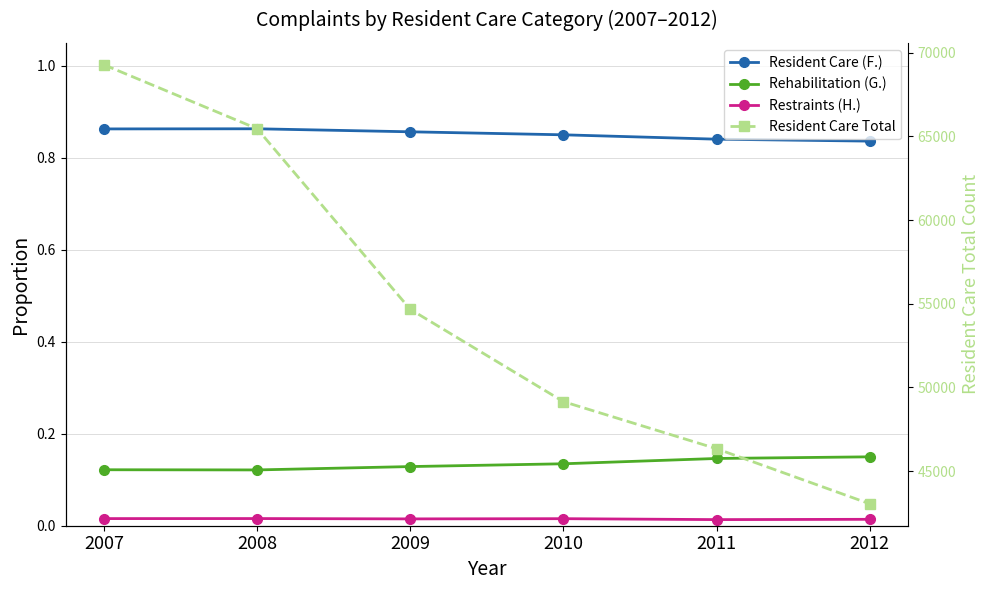

Reading right to left, list all the values displayed in this chart.

Resident Care (F.): 2012=0.8	2011=0.8	2010=0.8	2009=0.9	2008=0.9	2007=0.9
Rehabilitation (G.): 2012=0.1	2011=0.1	2010=0.1	2009=0.1	2008=0.1	2007=0.1
Restraints (H.): 2012=0.0	2011=0.0	2010=0.0	2009=0.0	2008=0.0	2007=0.0
Resident Care Total: 2012=43044.0	2011=46336.0	2010=49150.0	2009=54668.0	2008=65463.0	2007=69284.0